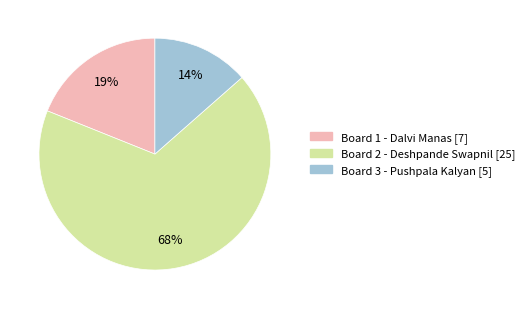

Is there a majority slice in this chart?

Yes